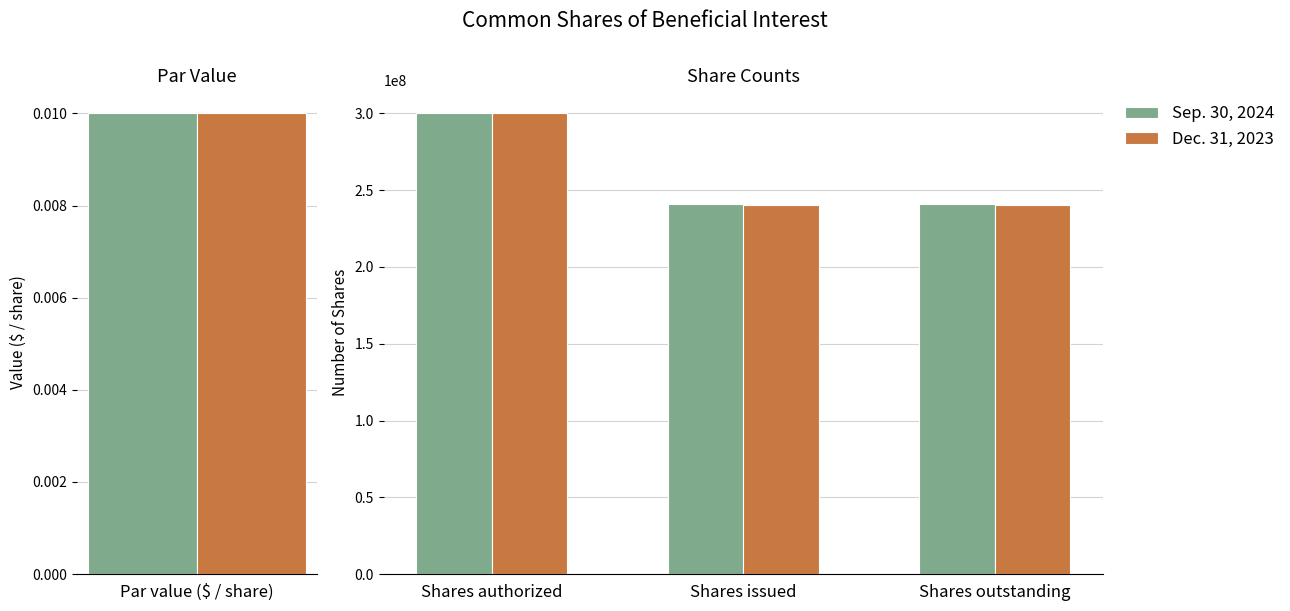

At how many categories does at least one series exceed 298599610?

1